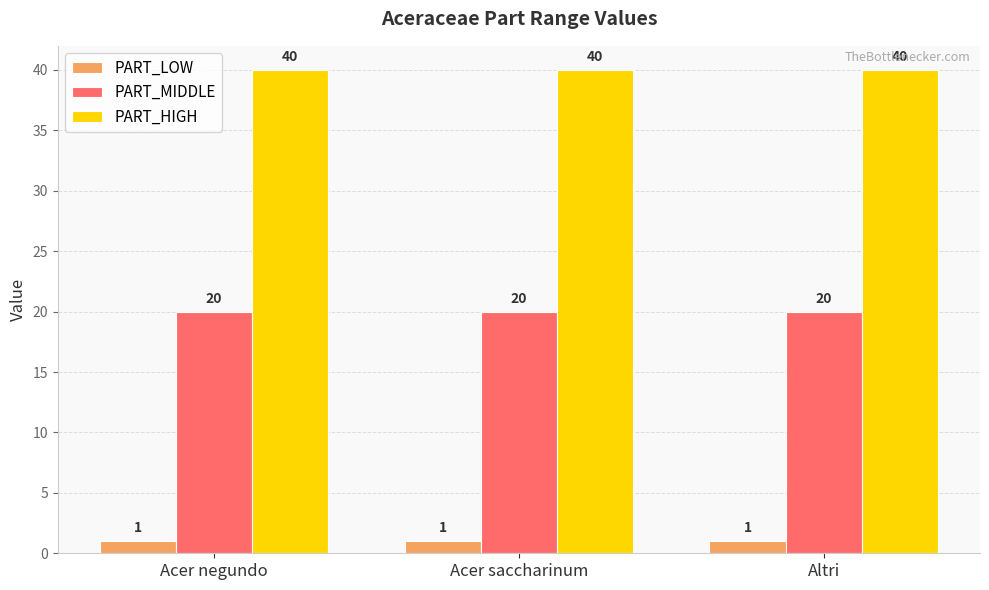

What is the difference between the highest and lowest values at Altri?

39